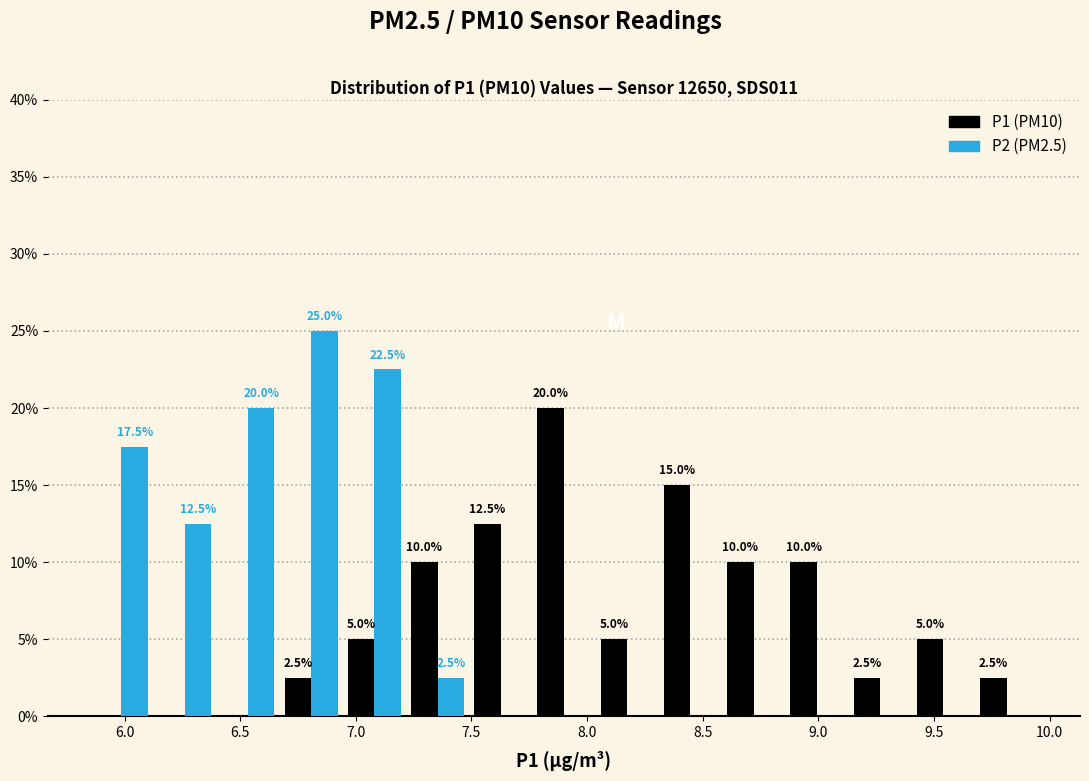

In the P1 (PM10) series, which range on the x-axis has the tallest bar?

7.75 to 8.05